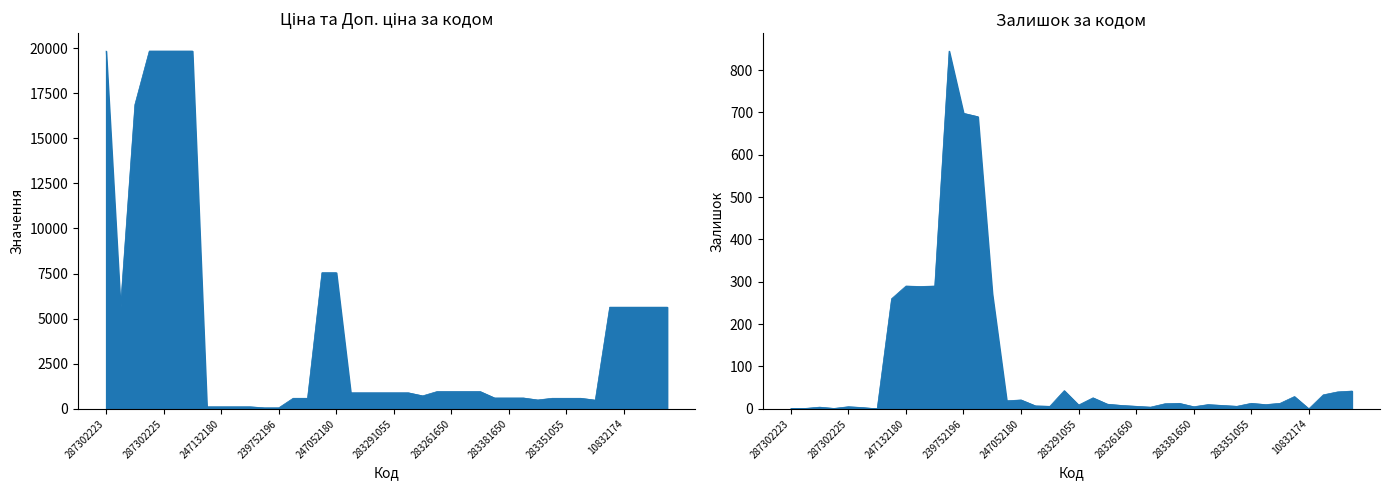

What is the difference between the maximum and second lowest values in the Ціна series?

19774.4